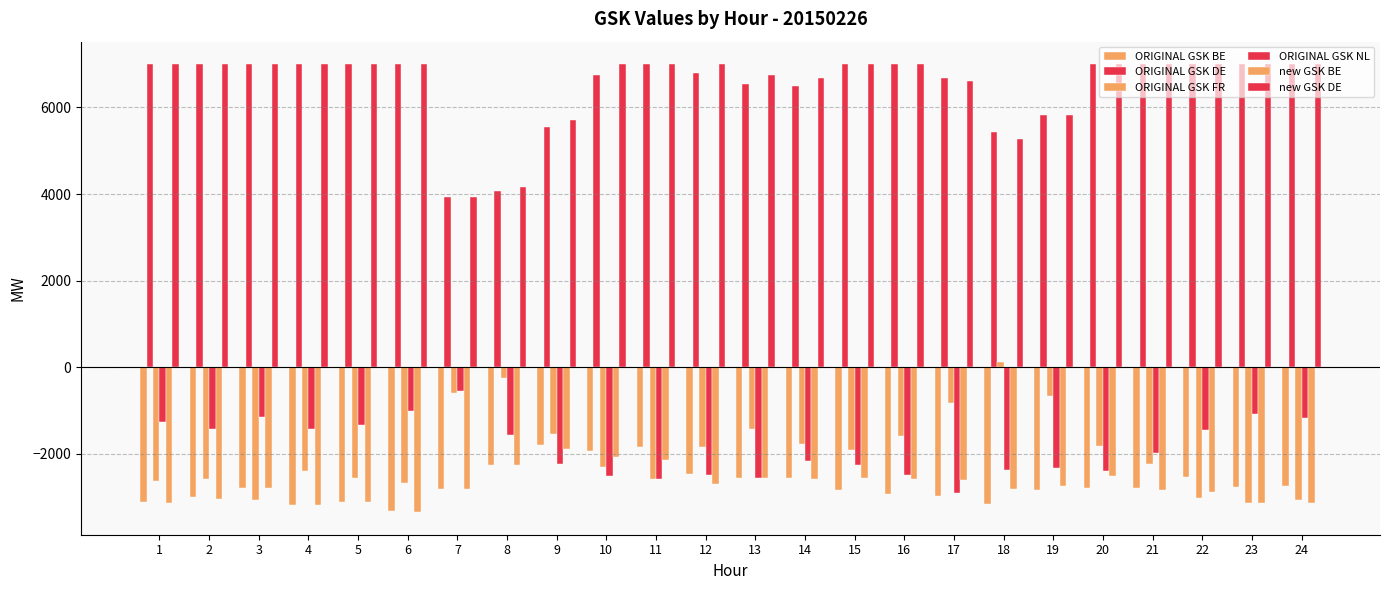

How many bars are there in total?

144